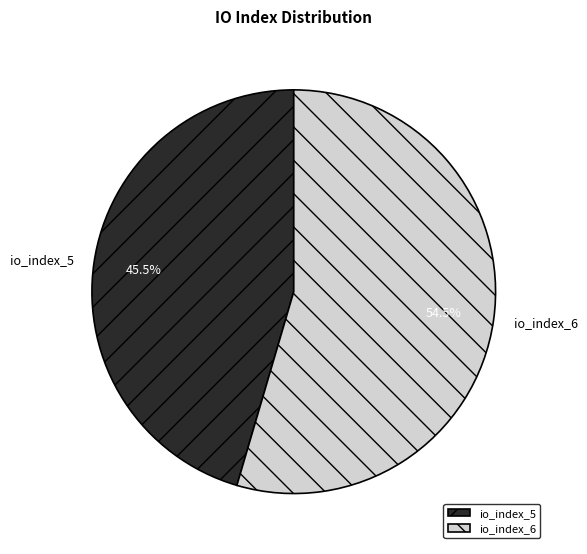

Which category has the smallest portion of the pie?

io_index_5